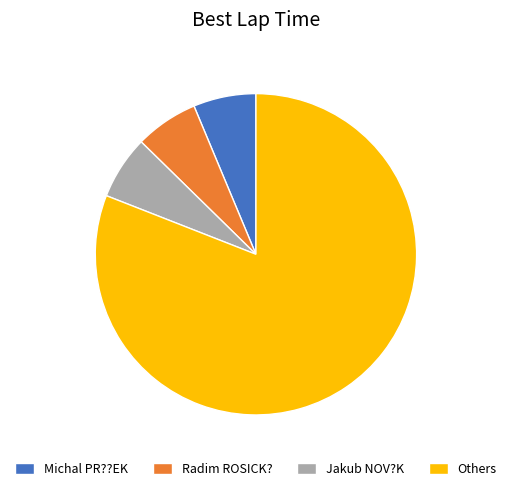

Is it true that Michal PR??EK is 1% of the pie?

False